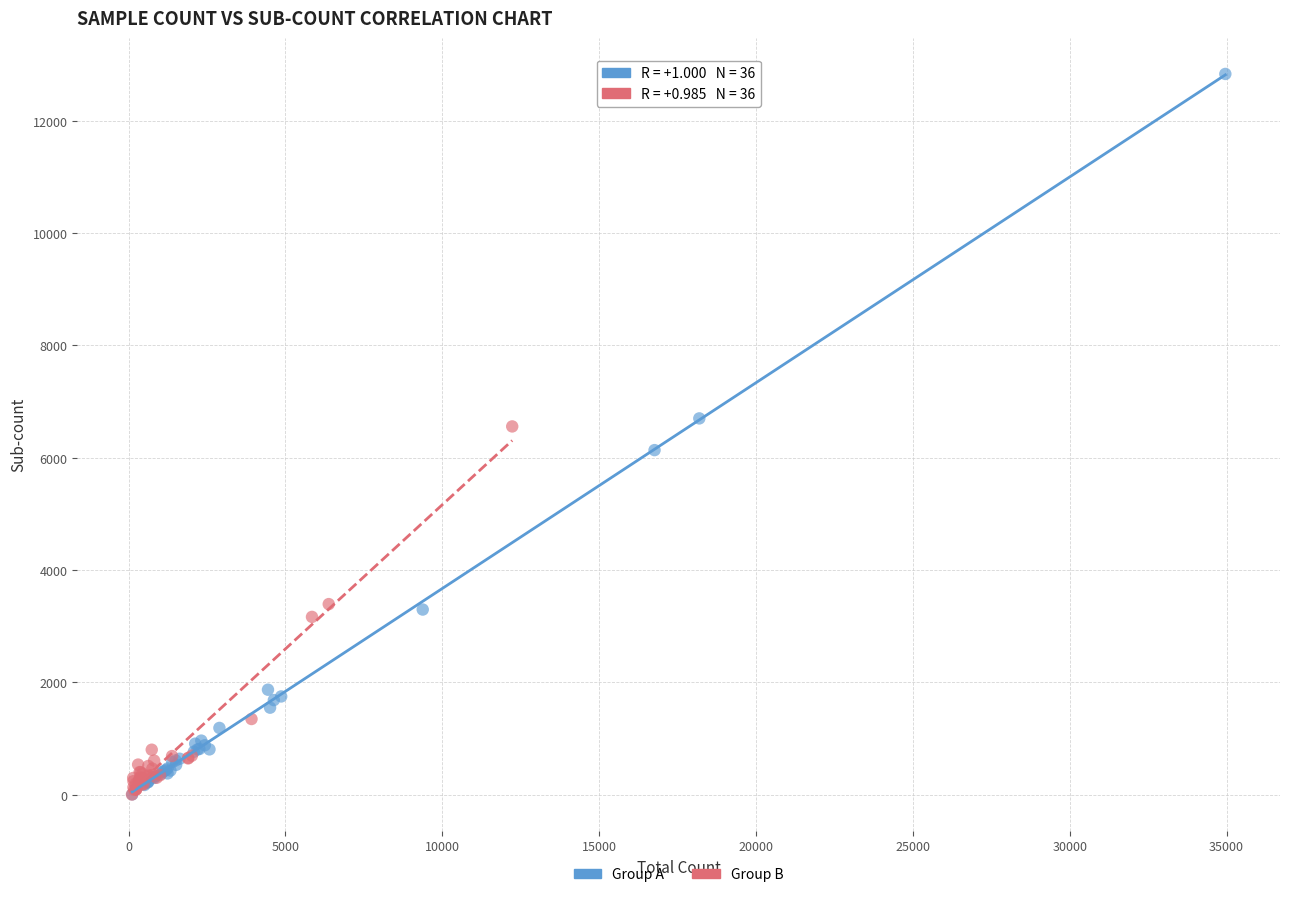

What are all the series names shown in the legend?

Group A, Group B